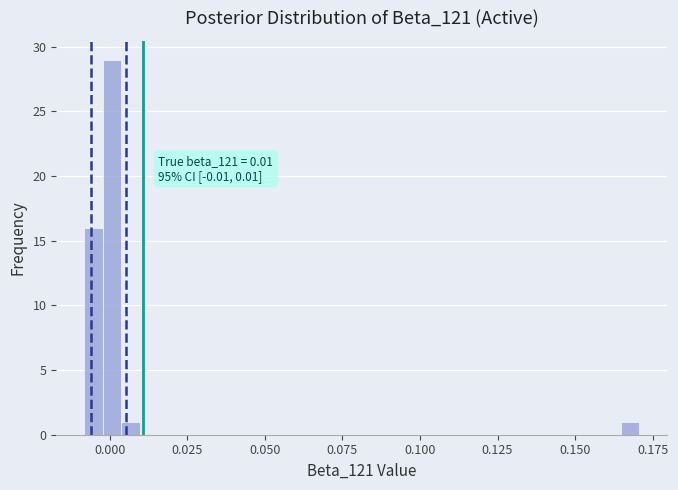

Read against the x-axis, roughly where is the centre of the tallest bar?

0.000